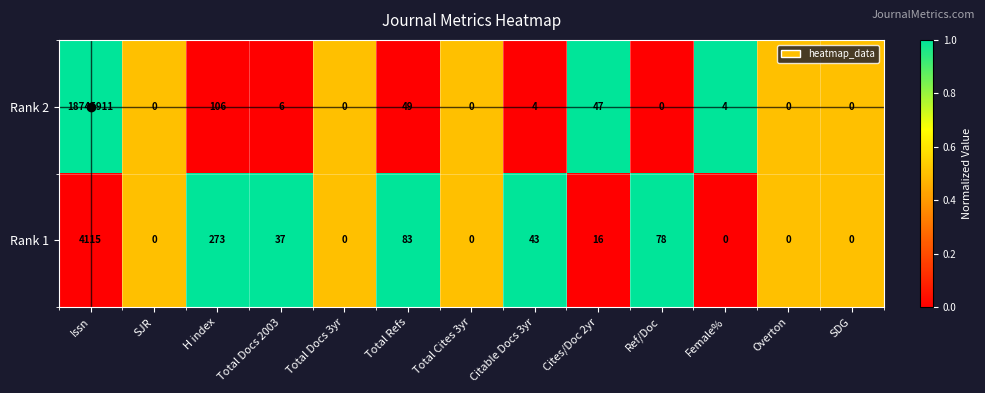

What is the sum of all Rank 1 values?

4645